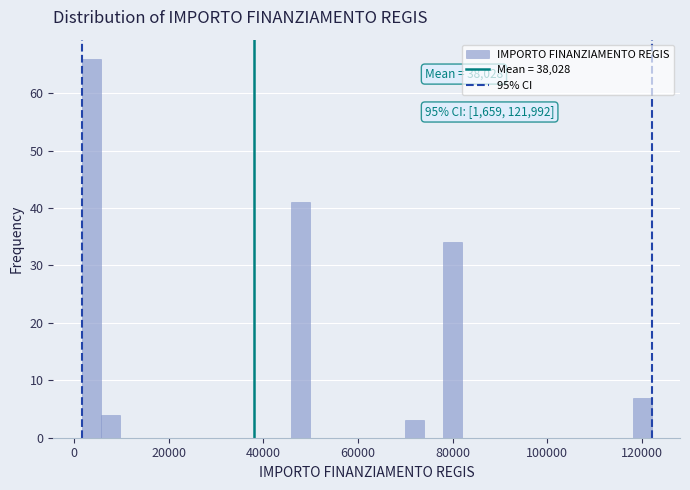

Read against the x-axis, roughly where is the centre of the tallest bar?

4000